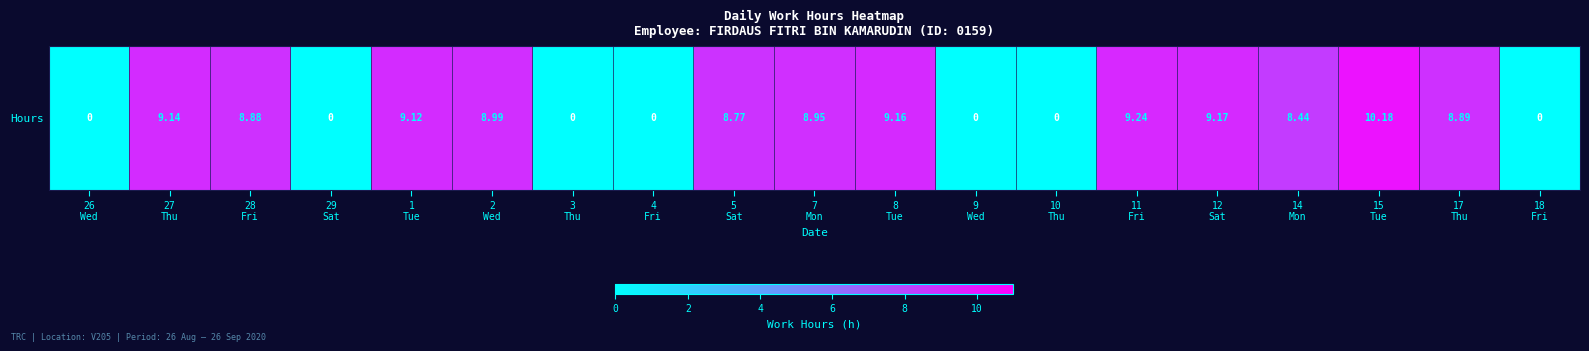

Between 27
Thu and 17
Thu, which is larger?

27
Thu